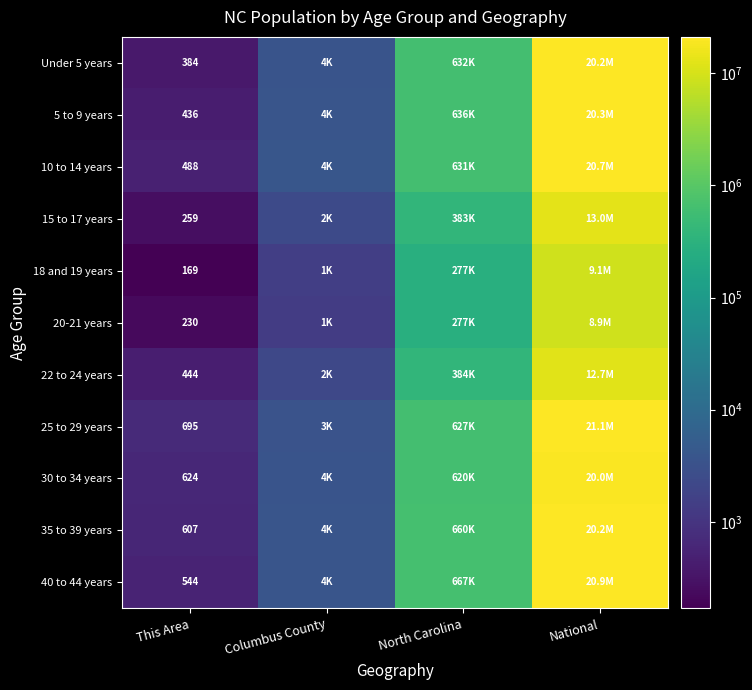

What is the total value across all series at This Area?

4880